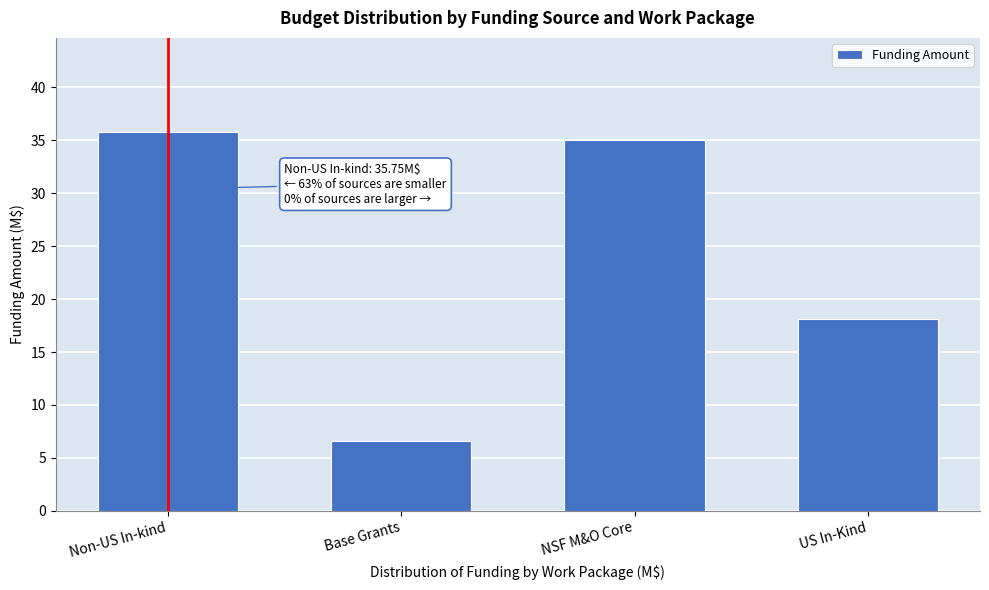

Reading left to right, what are all the values shown in this chart?

Non-US In-kind=35.8	Base Grants=6.6	NSF M&O Core=35.0	US In-Kind=18.1